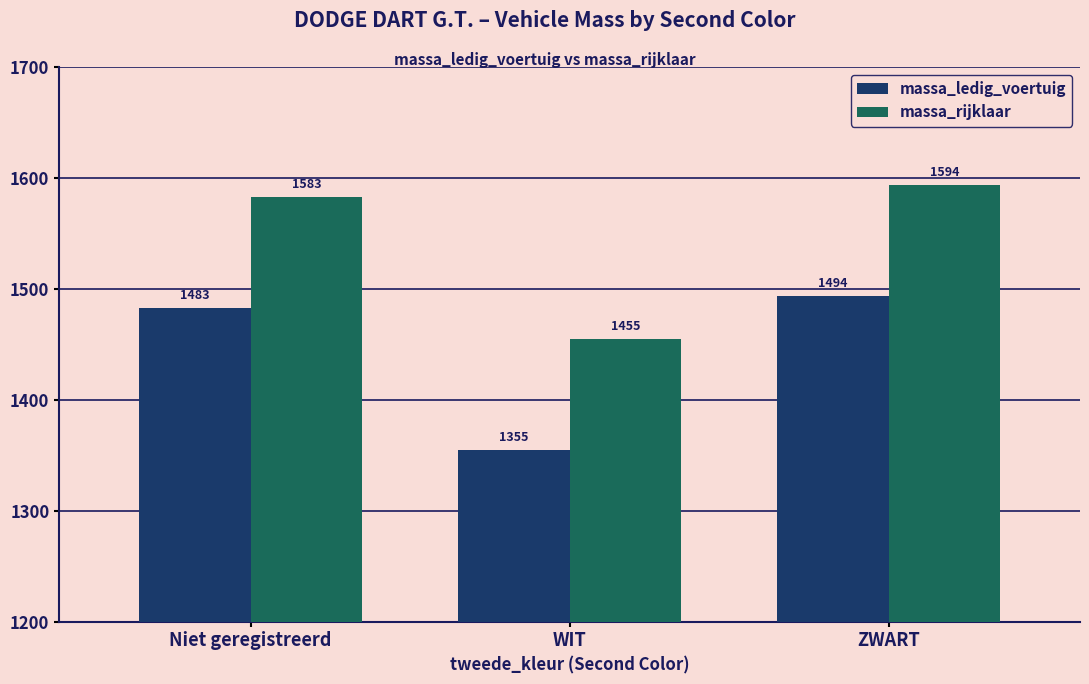

What is the difference between the highest and lowest values at WIT?

100